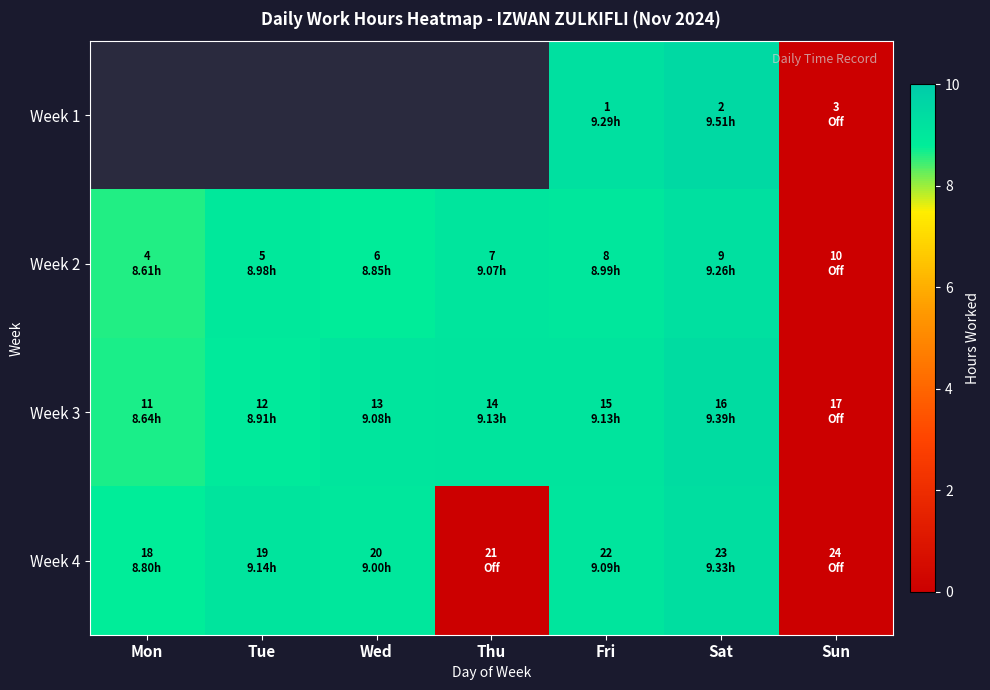

How many values in the Week 3 series exceed 9?

4